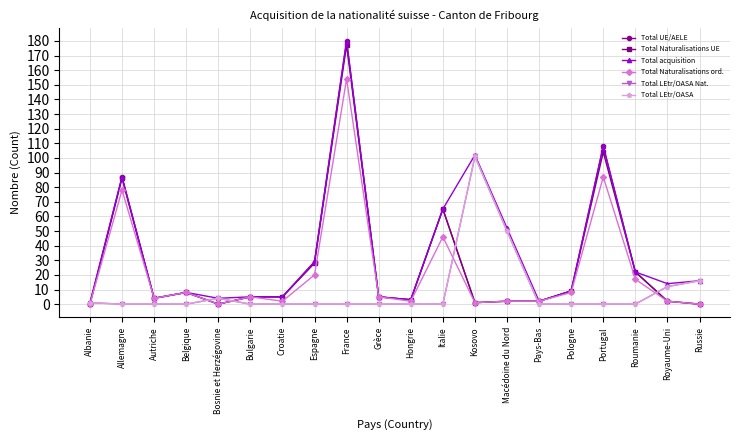

How many lines are shown in the chart?

6